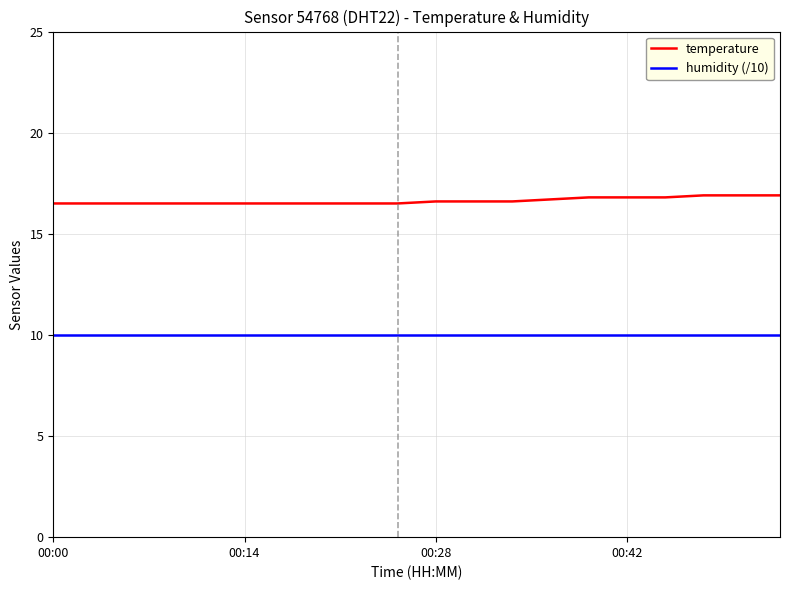

True or false: temperature and humidity (/10) cross at least once.

False